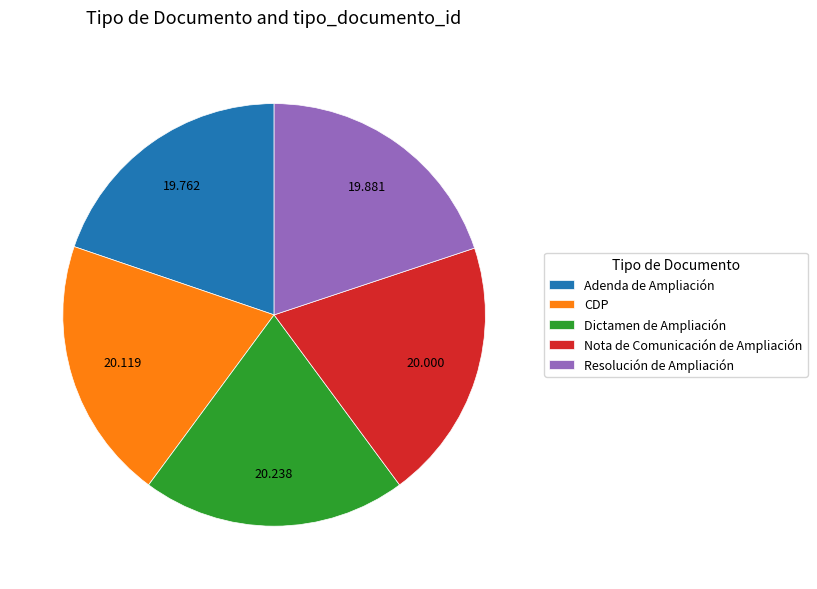

Is there a majority slice in this chart?

No